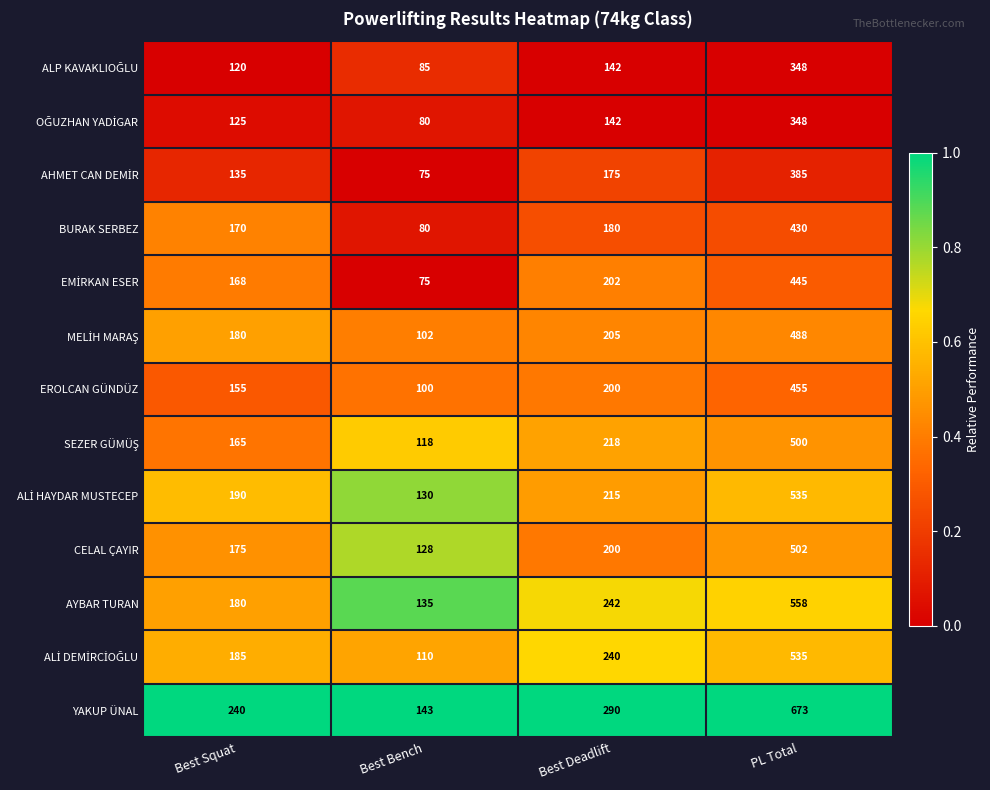

Which category has the highest value in the AYBAR TURAN series?

PL Total